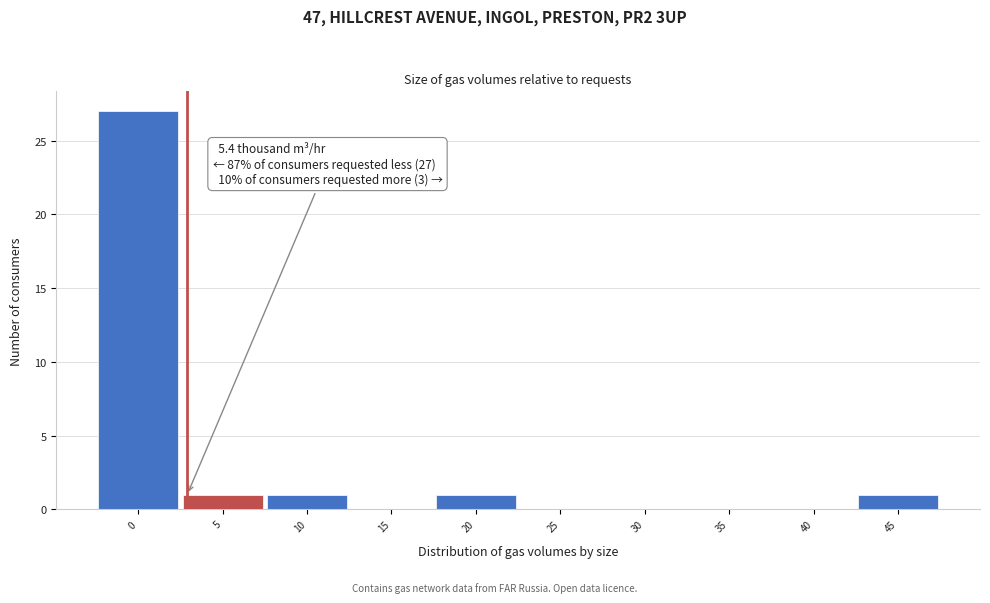

Reading left to right, list all the values displayed in this chart.

0=27	5=1	10=1	15=0	20=1	25=0	30=0	35=0	40=0	45=1